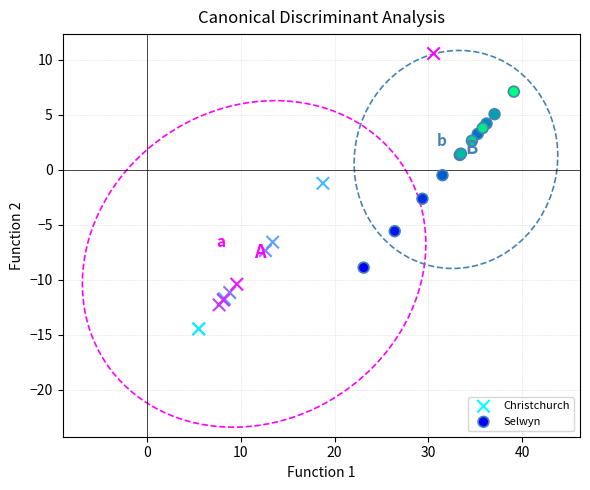

What are all the series names shown in the legend?

Christchurch, Selwyn